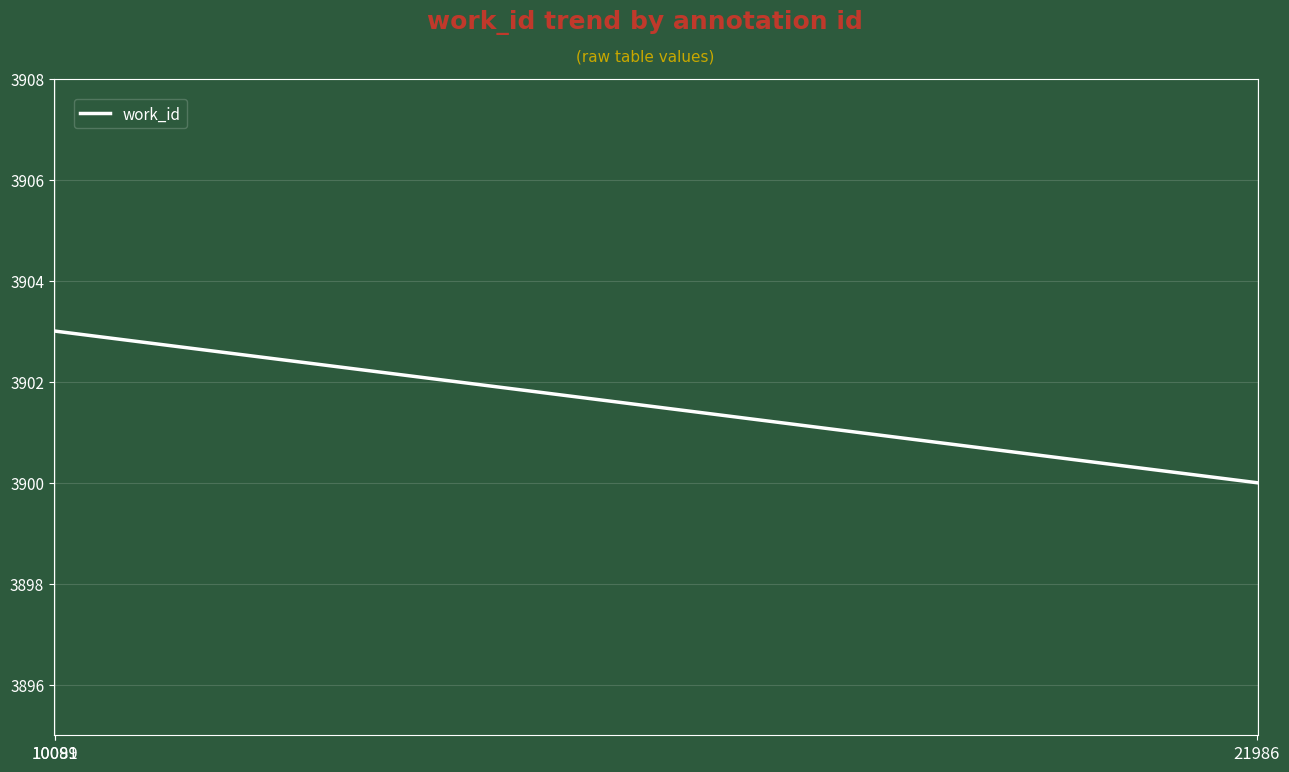

How many values are below 3903?

1